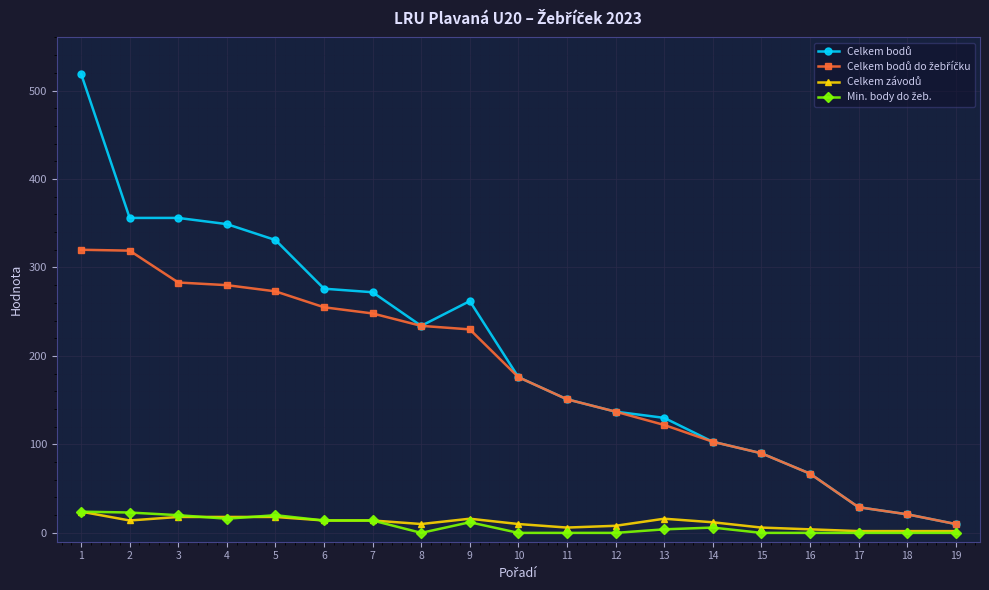

What is the maximum value shown in the chart?

519